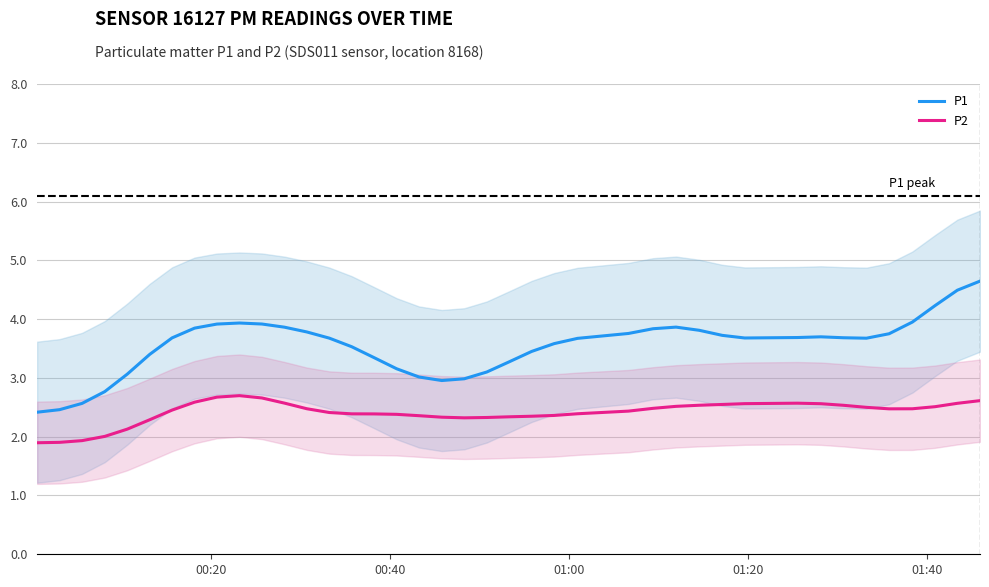

Reading left to right, extract all data points from this chart.

P1: 2.4	2.5	2.6	2.8	3.1	3.4	3.7	3.8	3.9	3.9	3.9	3.9	3.8	3.7	3.5	3.3	3.2	3.0	3.0	3.0	3.1	3.3	3.5	3.6	3.7	3.8	3.8	3.9	3.8	3.7	3.7	3.7	3.7	3.7	3.7	3.8	3.9	4.2	4.5	4.6
P2: 1.9	1.9	1.9	2.0	2.1	2.3	2.5	2.6	2.7	2.7	2.7	2.6	2.5	2.4	2.4	2.4	2.4	2.4	2.3	2.3	2.3	2.3	2.3	2.4	2.4	2.4	2.5	2.5	2.5	2.5	2.6	2.6	2.6	2.5	2.5	2.5	2.5	2.5	2.6	2.6